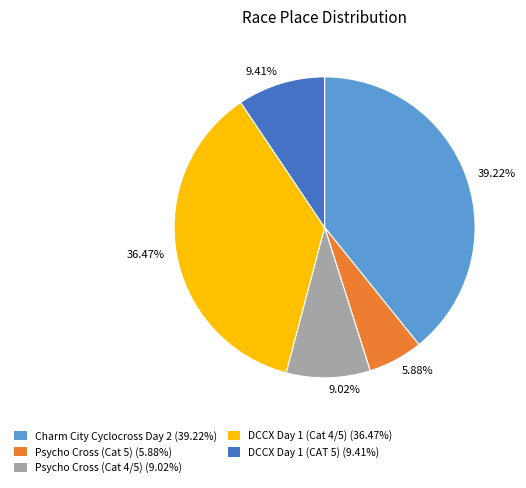

Count the number of slices in the pie.

5